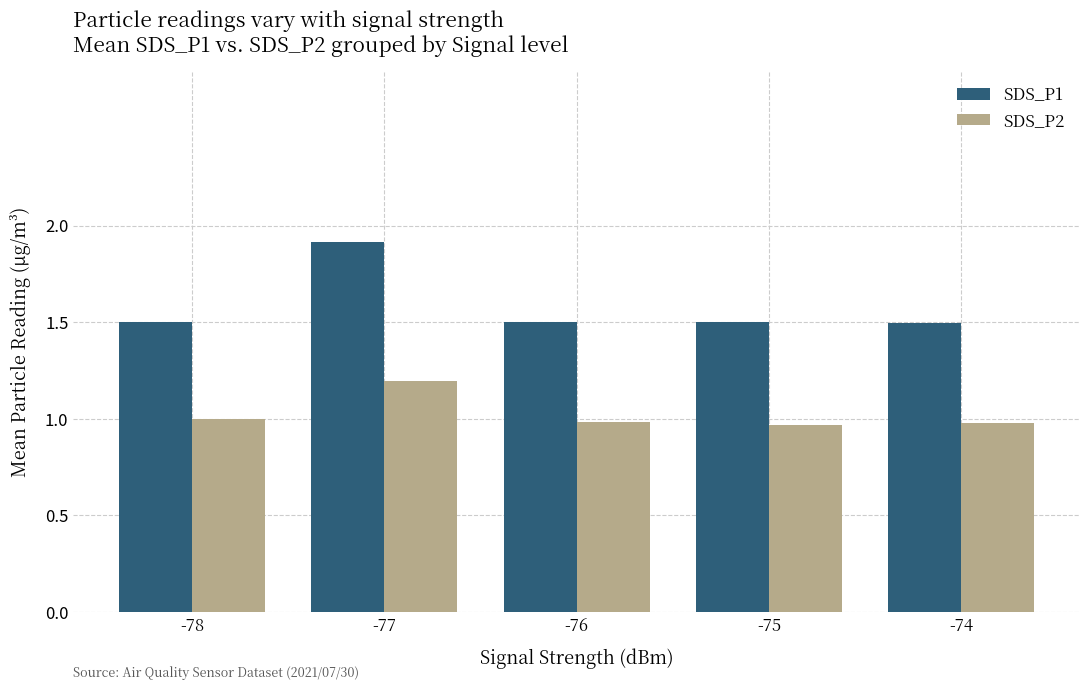

List the series in order of their overall mean, highest first.

SDS_P1, SDS_P2